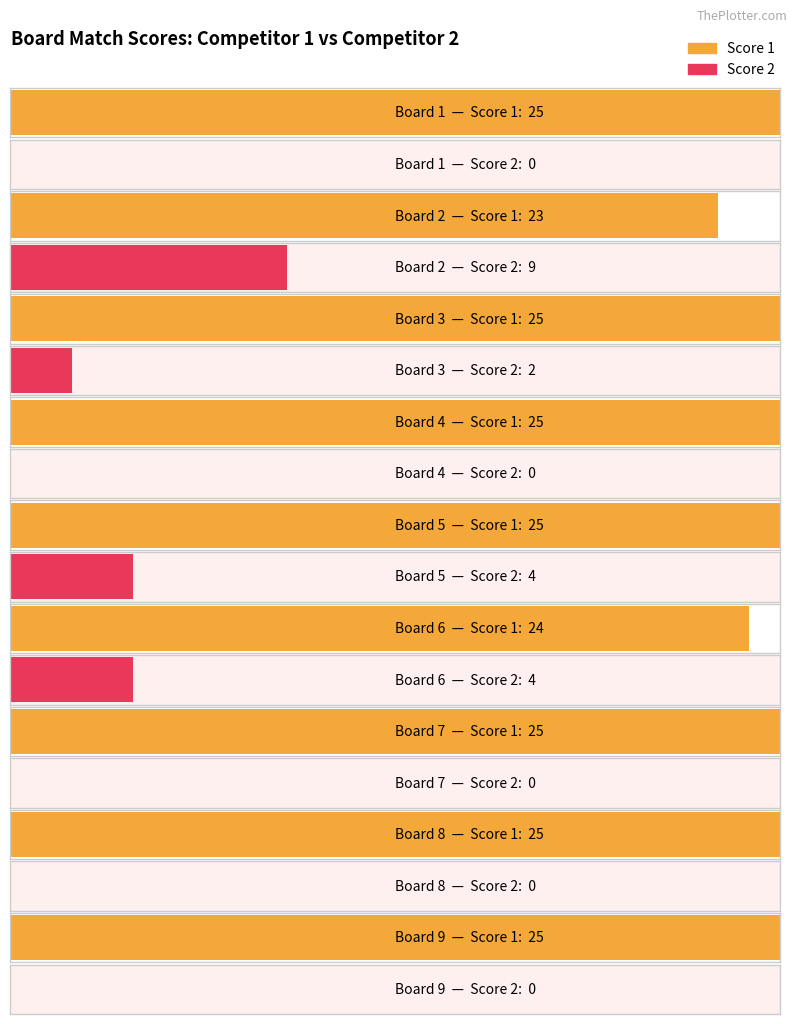

At 8, list the series in order from largest to smallest.

Score 1, Score 2